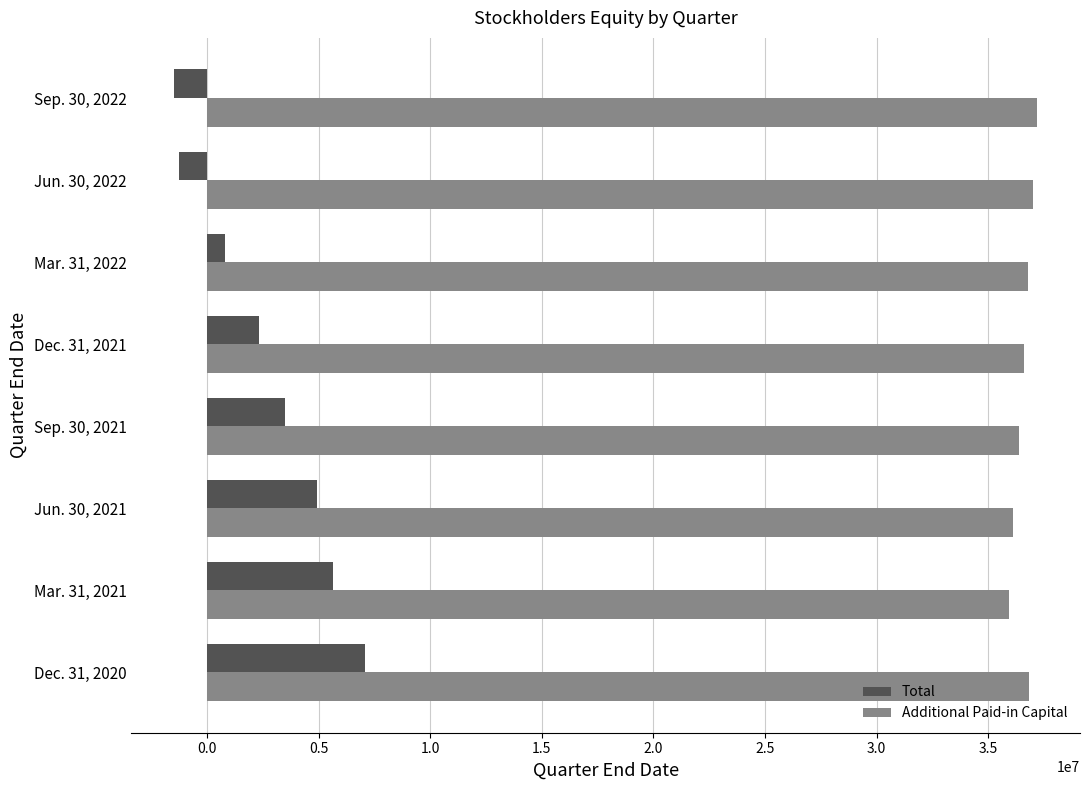

What is the average value of the Additional Paid-in Capital series?

36603927